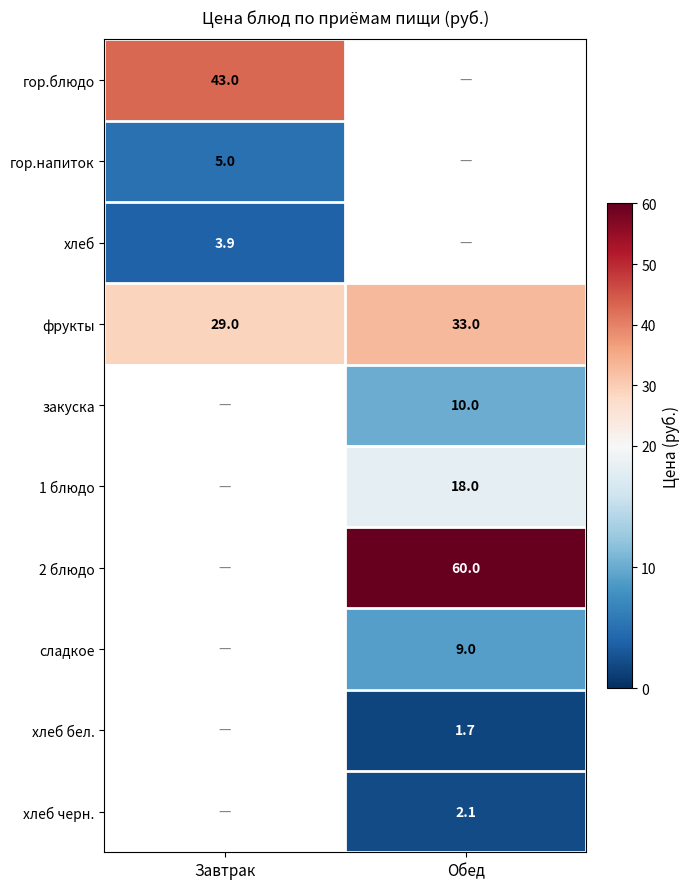

The value of фрукты at Завтрак is 29.0. True or false?

True